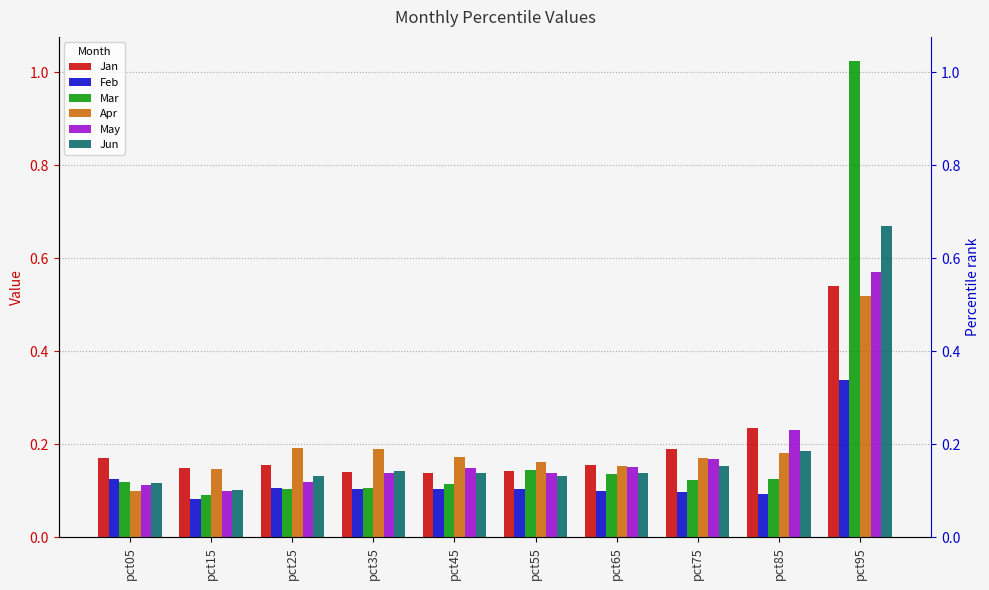

The value of Jan at pct85 is 0.2. True or false?

True